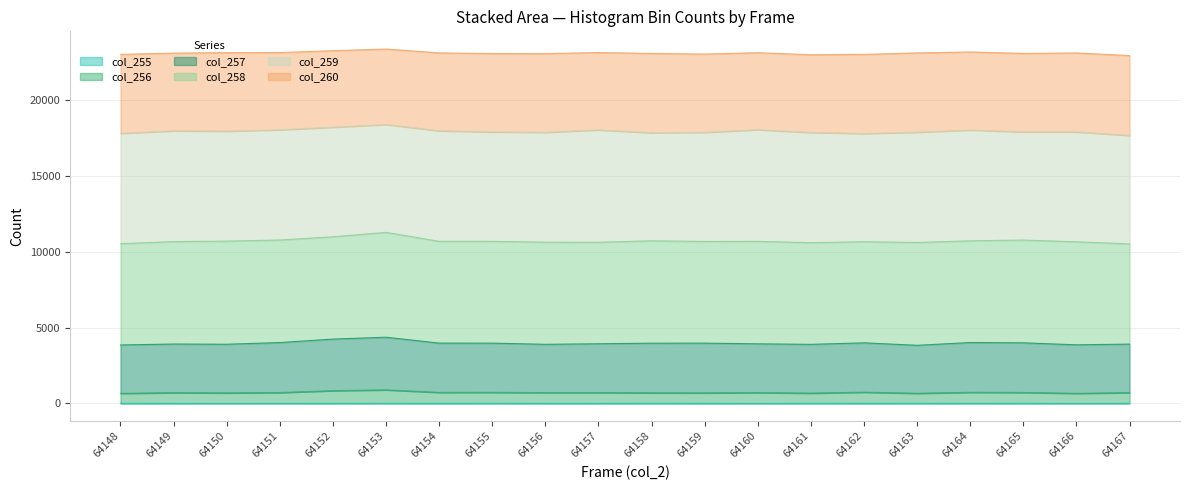

What is the total value across all series at 64166?

23106